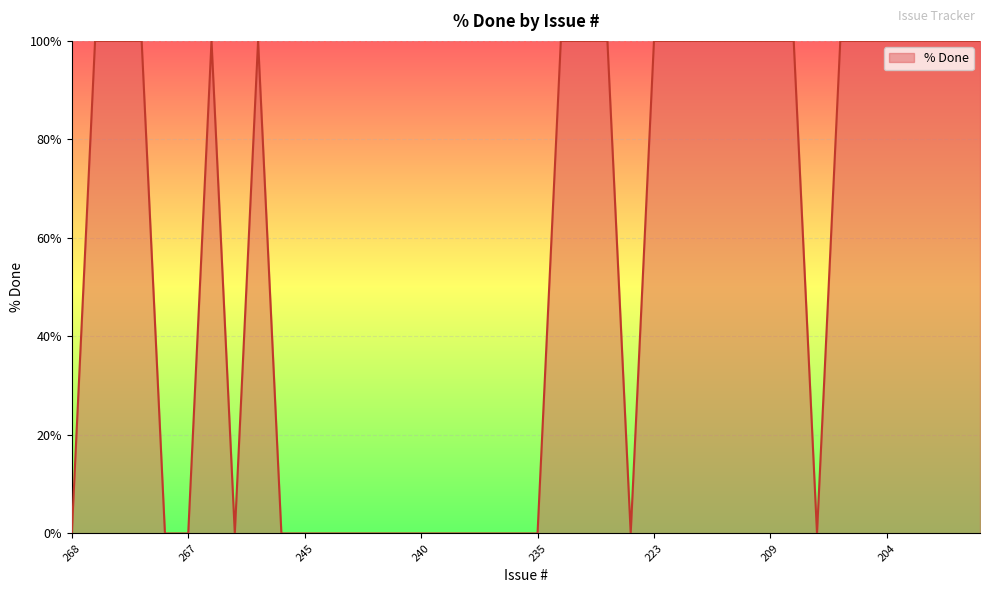

How many lines are shown in the chart?

1